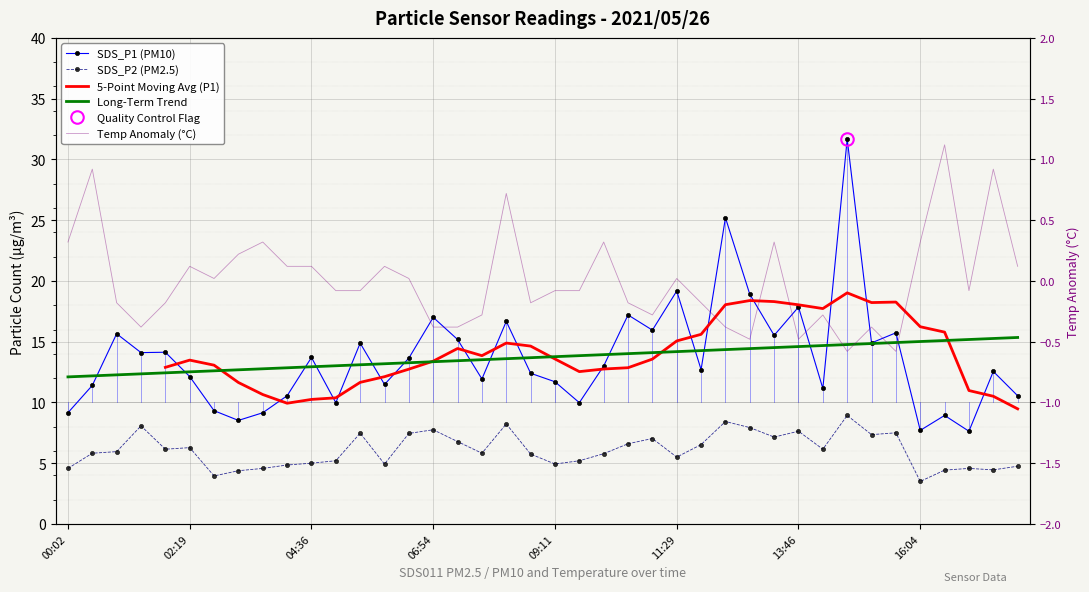

What is the difference between the maximum and minimum values in the Temp series?

1.7